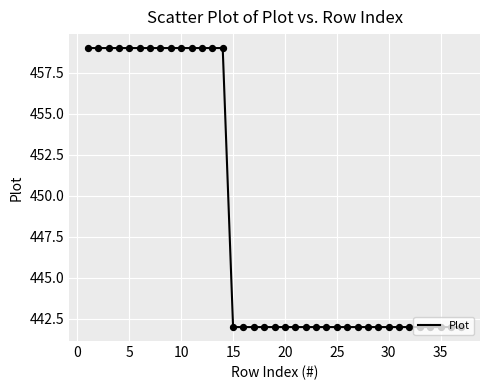

What is the greatest value displayed?

459